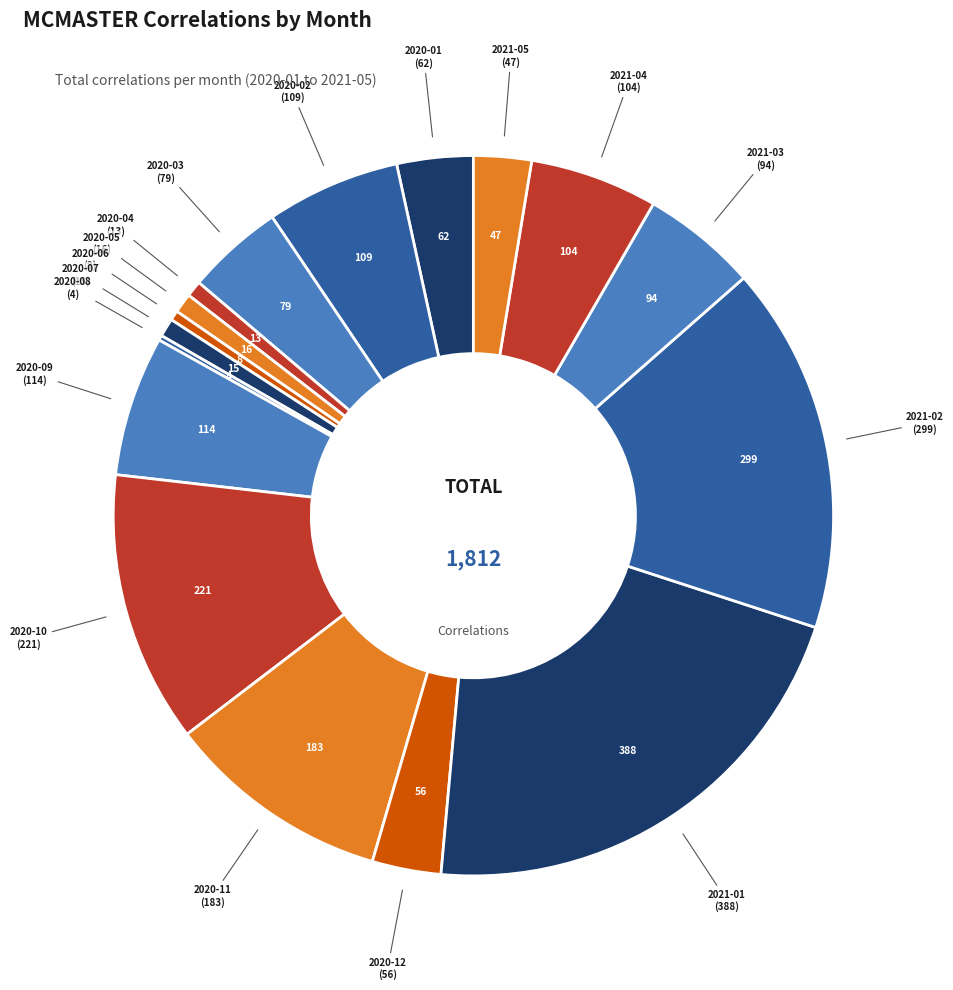

Is there any slice that represents more than half of the pie?

No